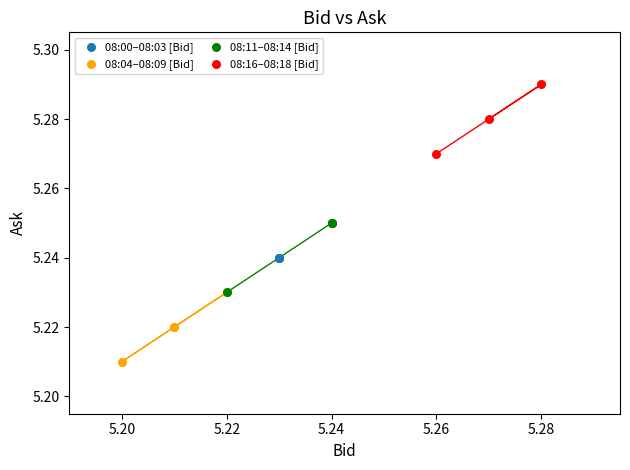

Which series reaches the maximum Y coordinate?

08:16–08:18 [Bid]